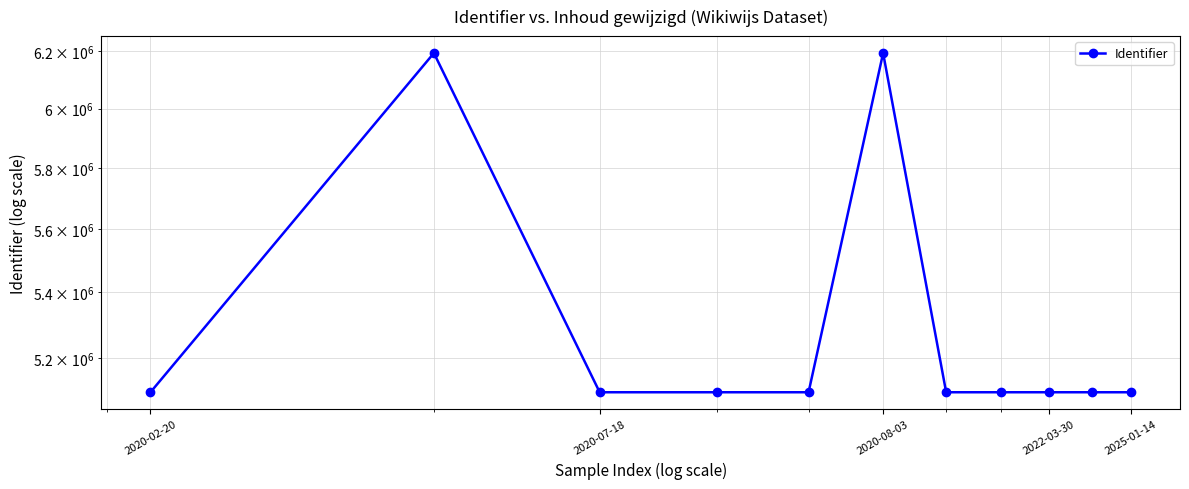

What is the minimum value shown in the chart?

5099447